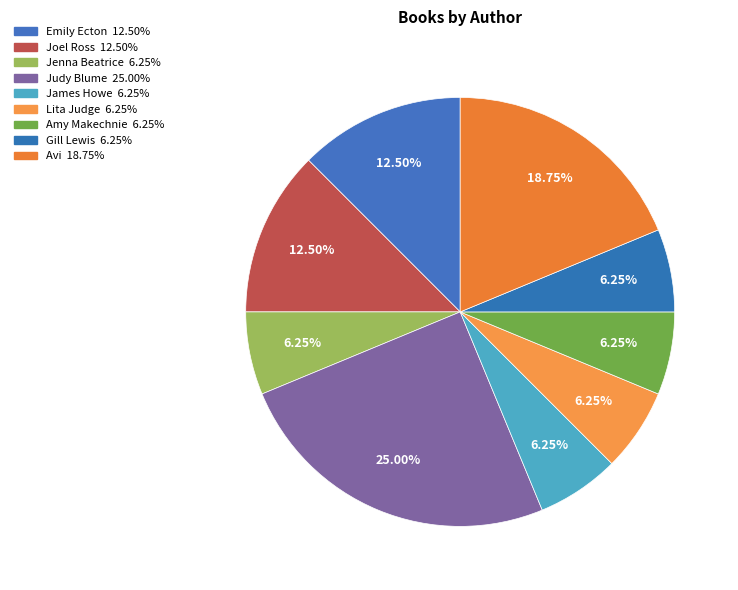

How many segments does this pie chart have?

9